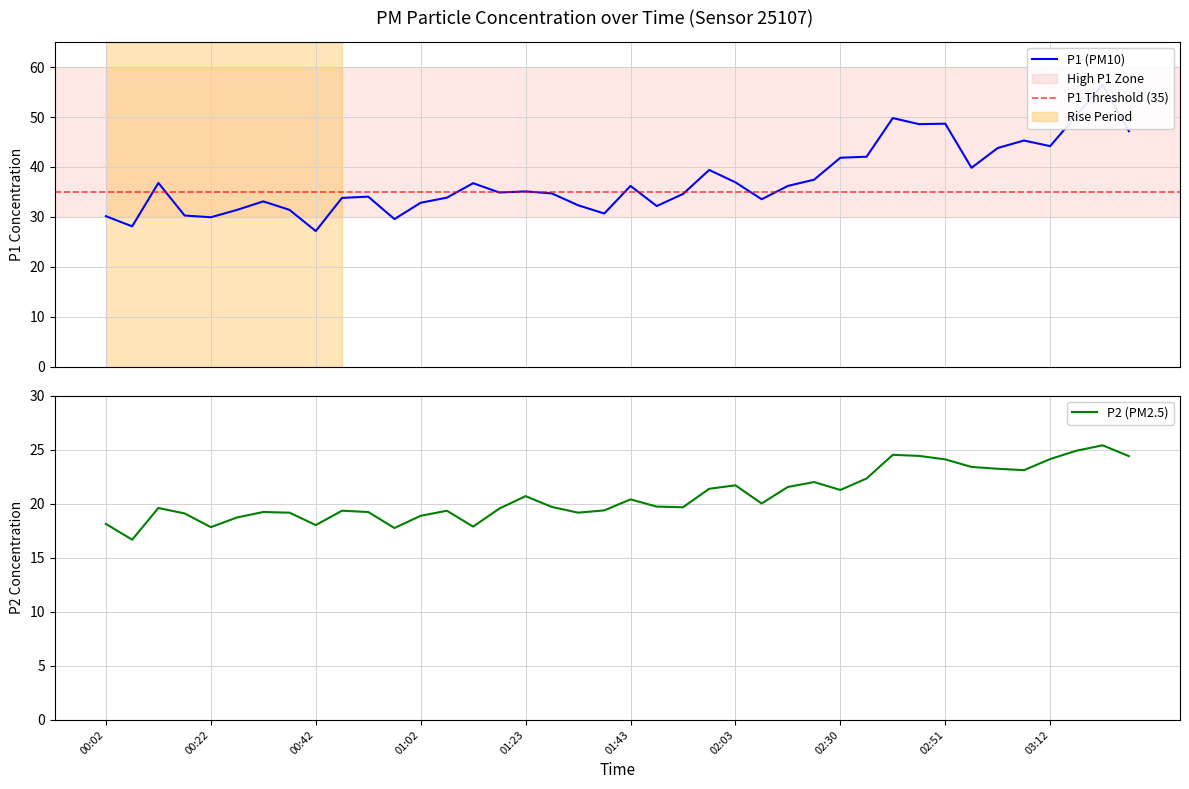

Where does the P1 series first go above 35?

2